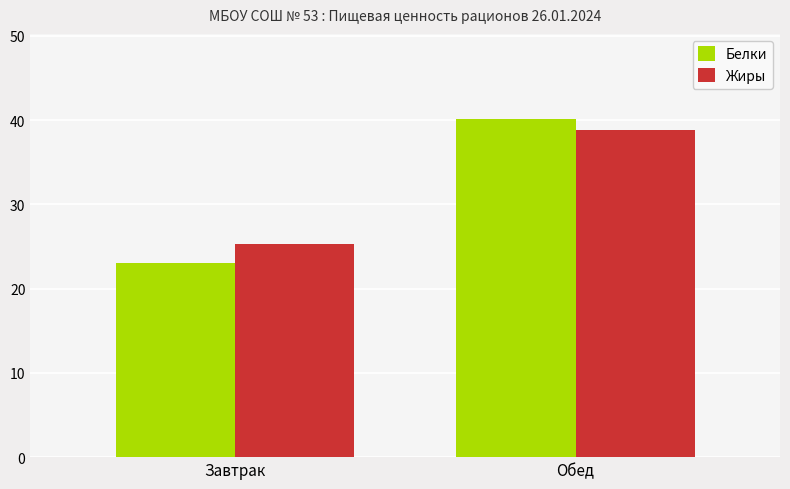

What is the total value across all series at Завтрак?

48.2